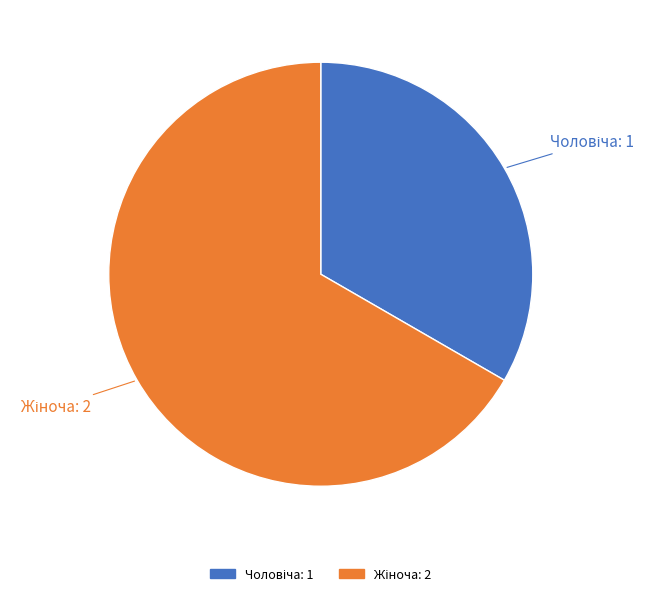

Is there a majority slice in this chart?

Yes